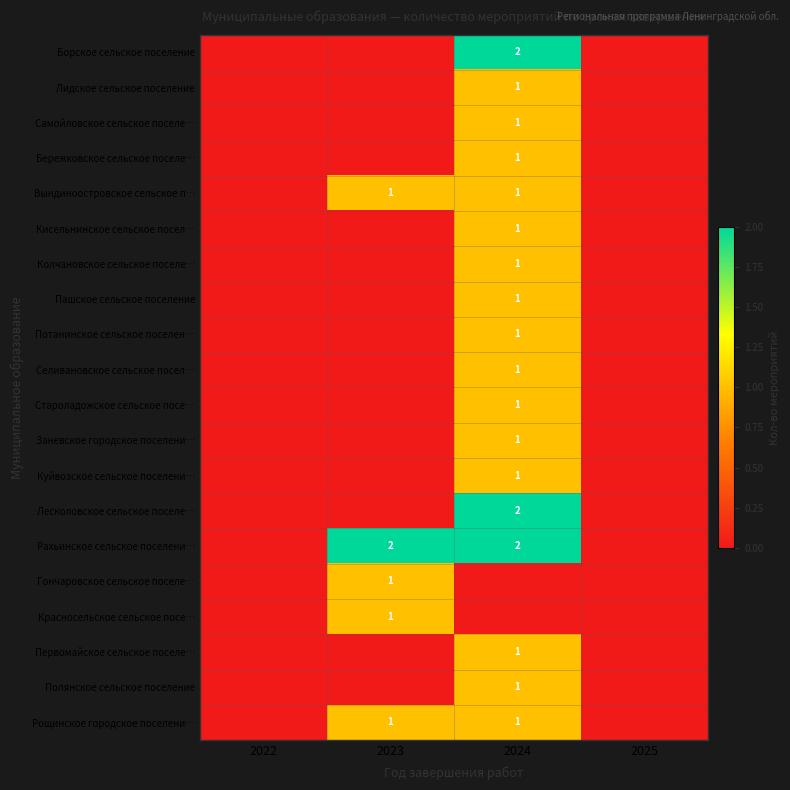

At how many categories does at least one series exceed 1?

2